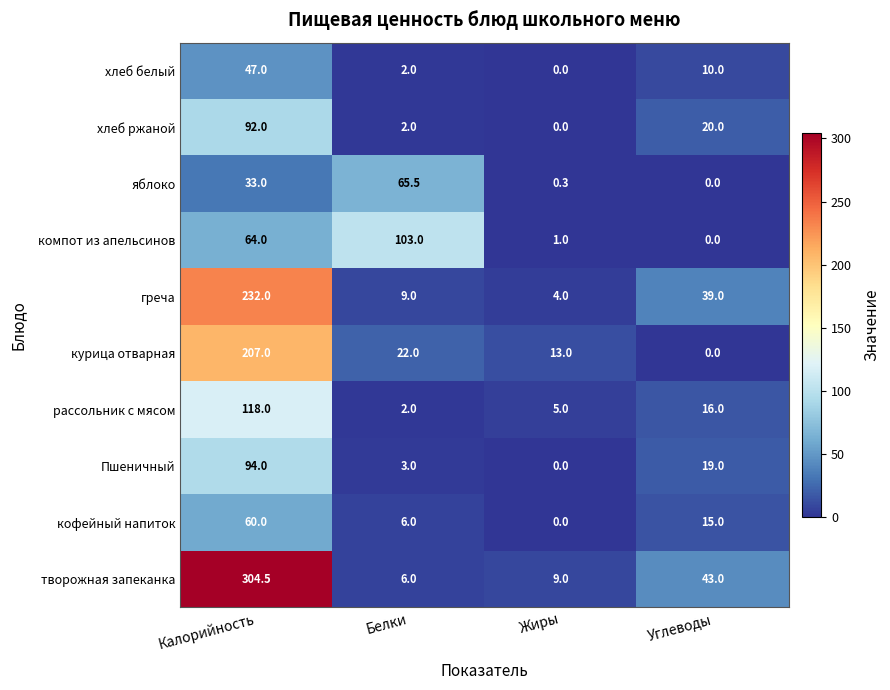

How many distinct data groups are displayed?

10